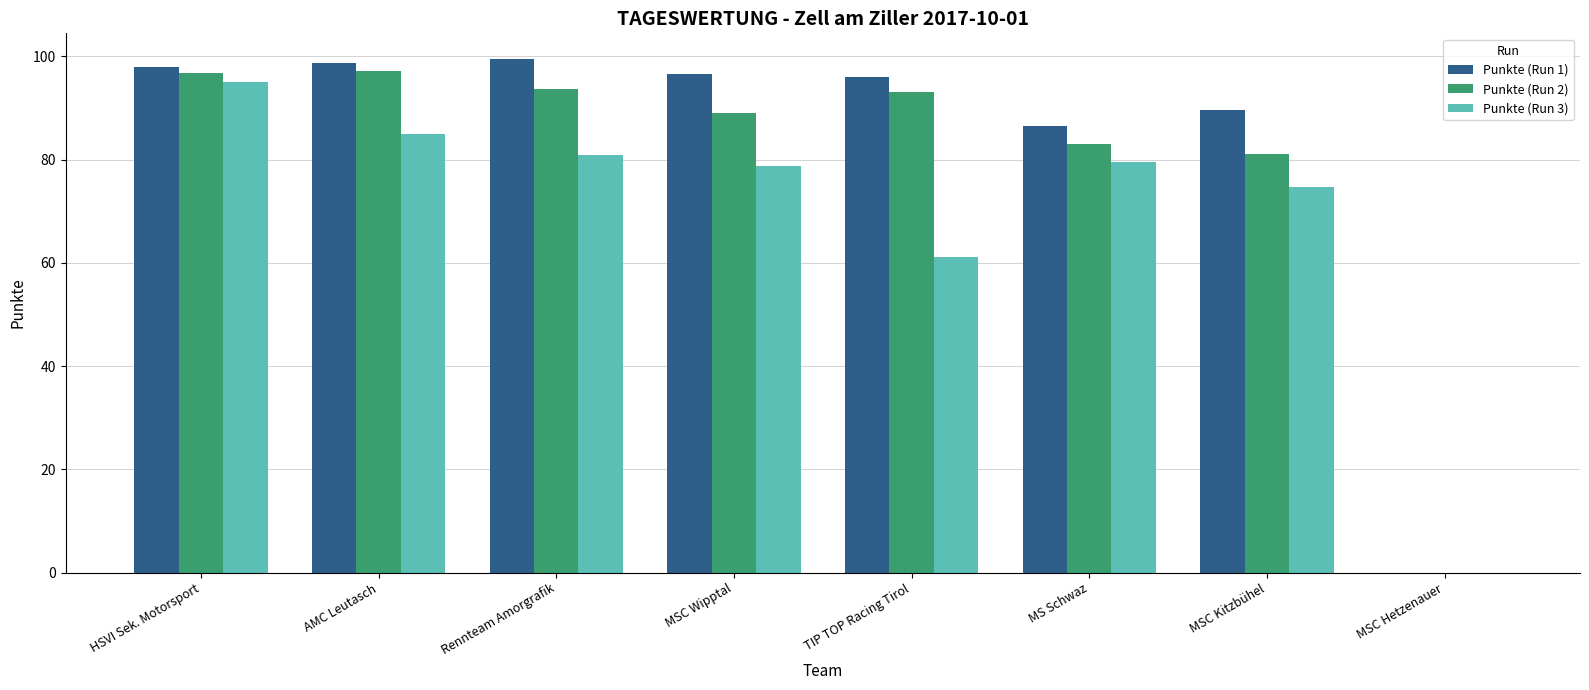

What is the difference between the Punkte (Run 1) values at AMC Leutasch and TIP TOP Racing Tirol?

2.8